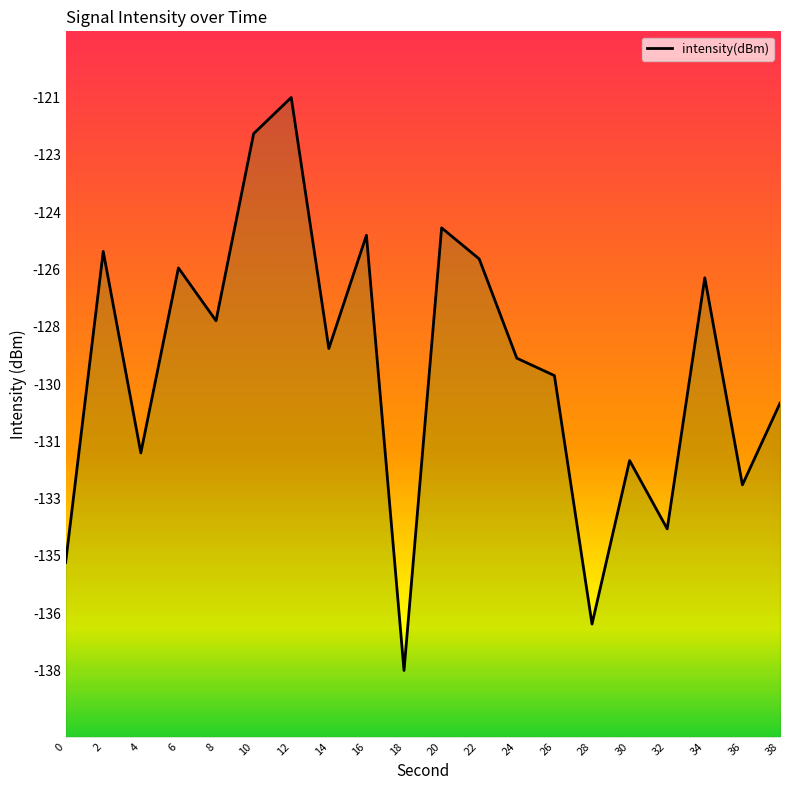

Reading right to left, extract all data points from this chart.

-130.1	-132.5	-126.3	-133.9	-131.8	-136.8	-129.2	-128.7	-125.7	-124.8	-138.2	-125.0	-128.4	-120.8	-121.9	-127.6	-126.0	-131.6	-125.5	-134.9